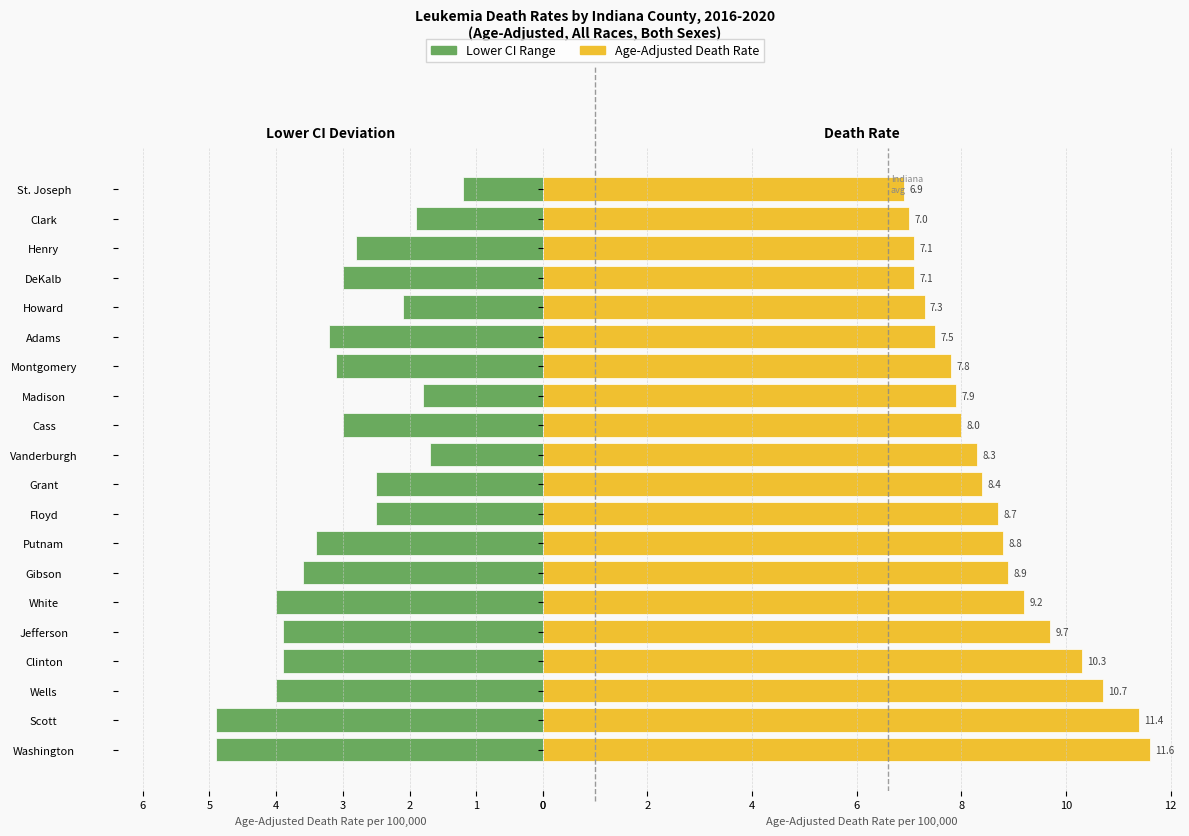

Is it true that Age-Adjusted Death Rate equals 3.5 at Floyd?

False